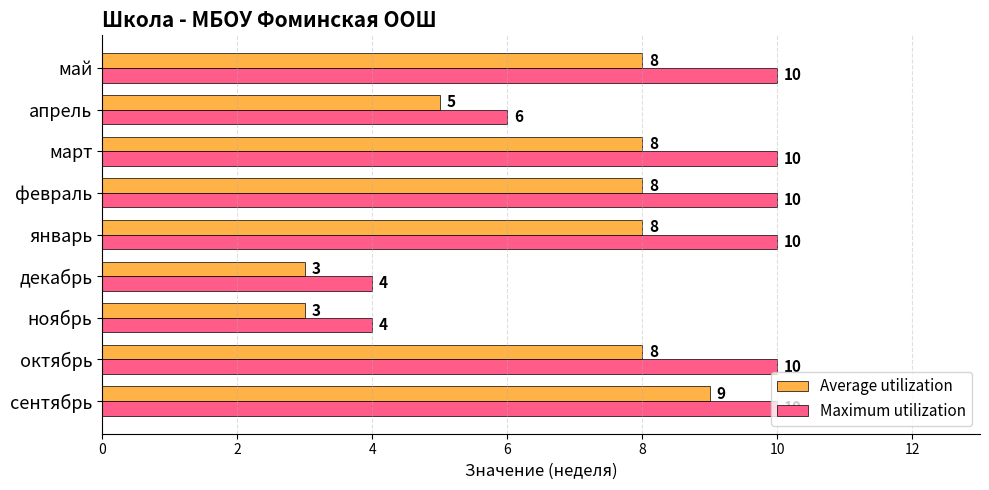

Between февраль and апрель, which series saw the biggest shift?

Maximum utilization